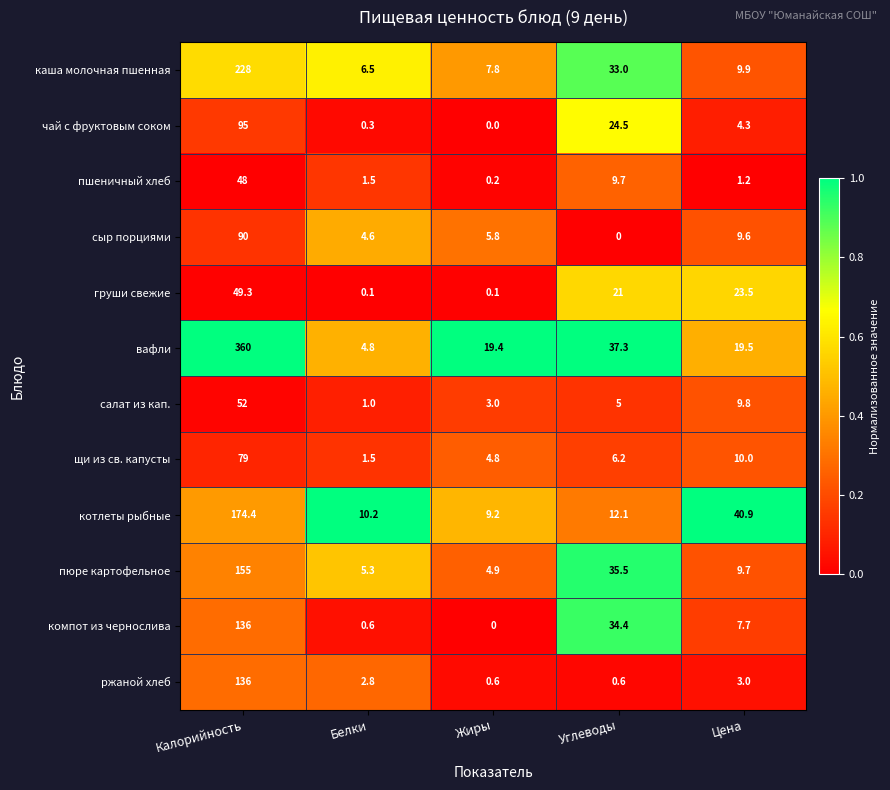

Which series changed the most between Белки and Жиры?

вафли